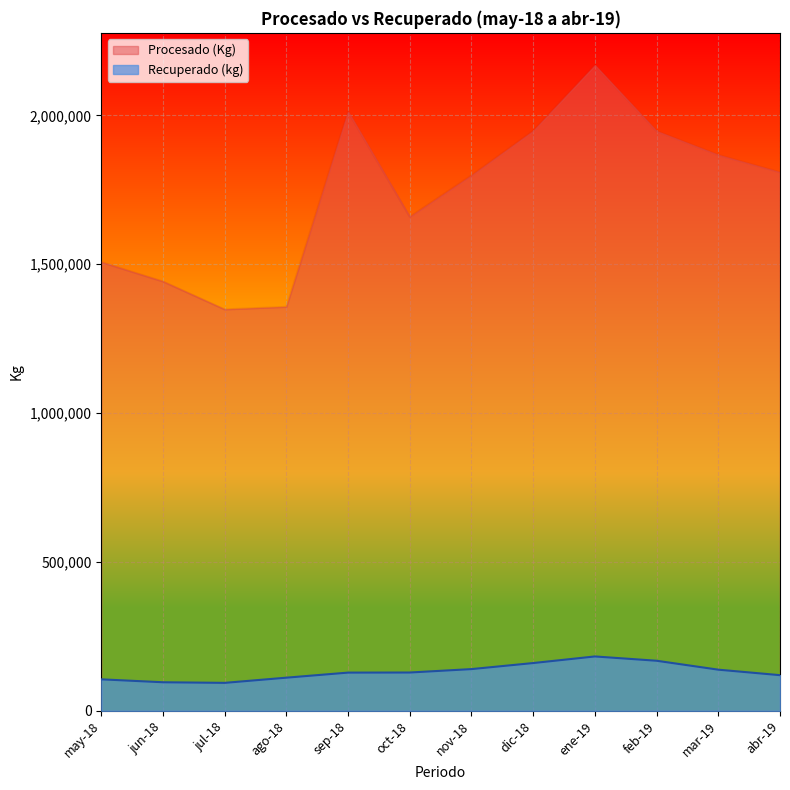

What is the difference between the Recuperado (kg) values at oct-18 and feb-19?

39520